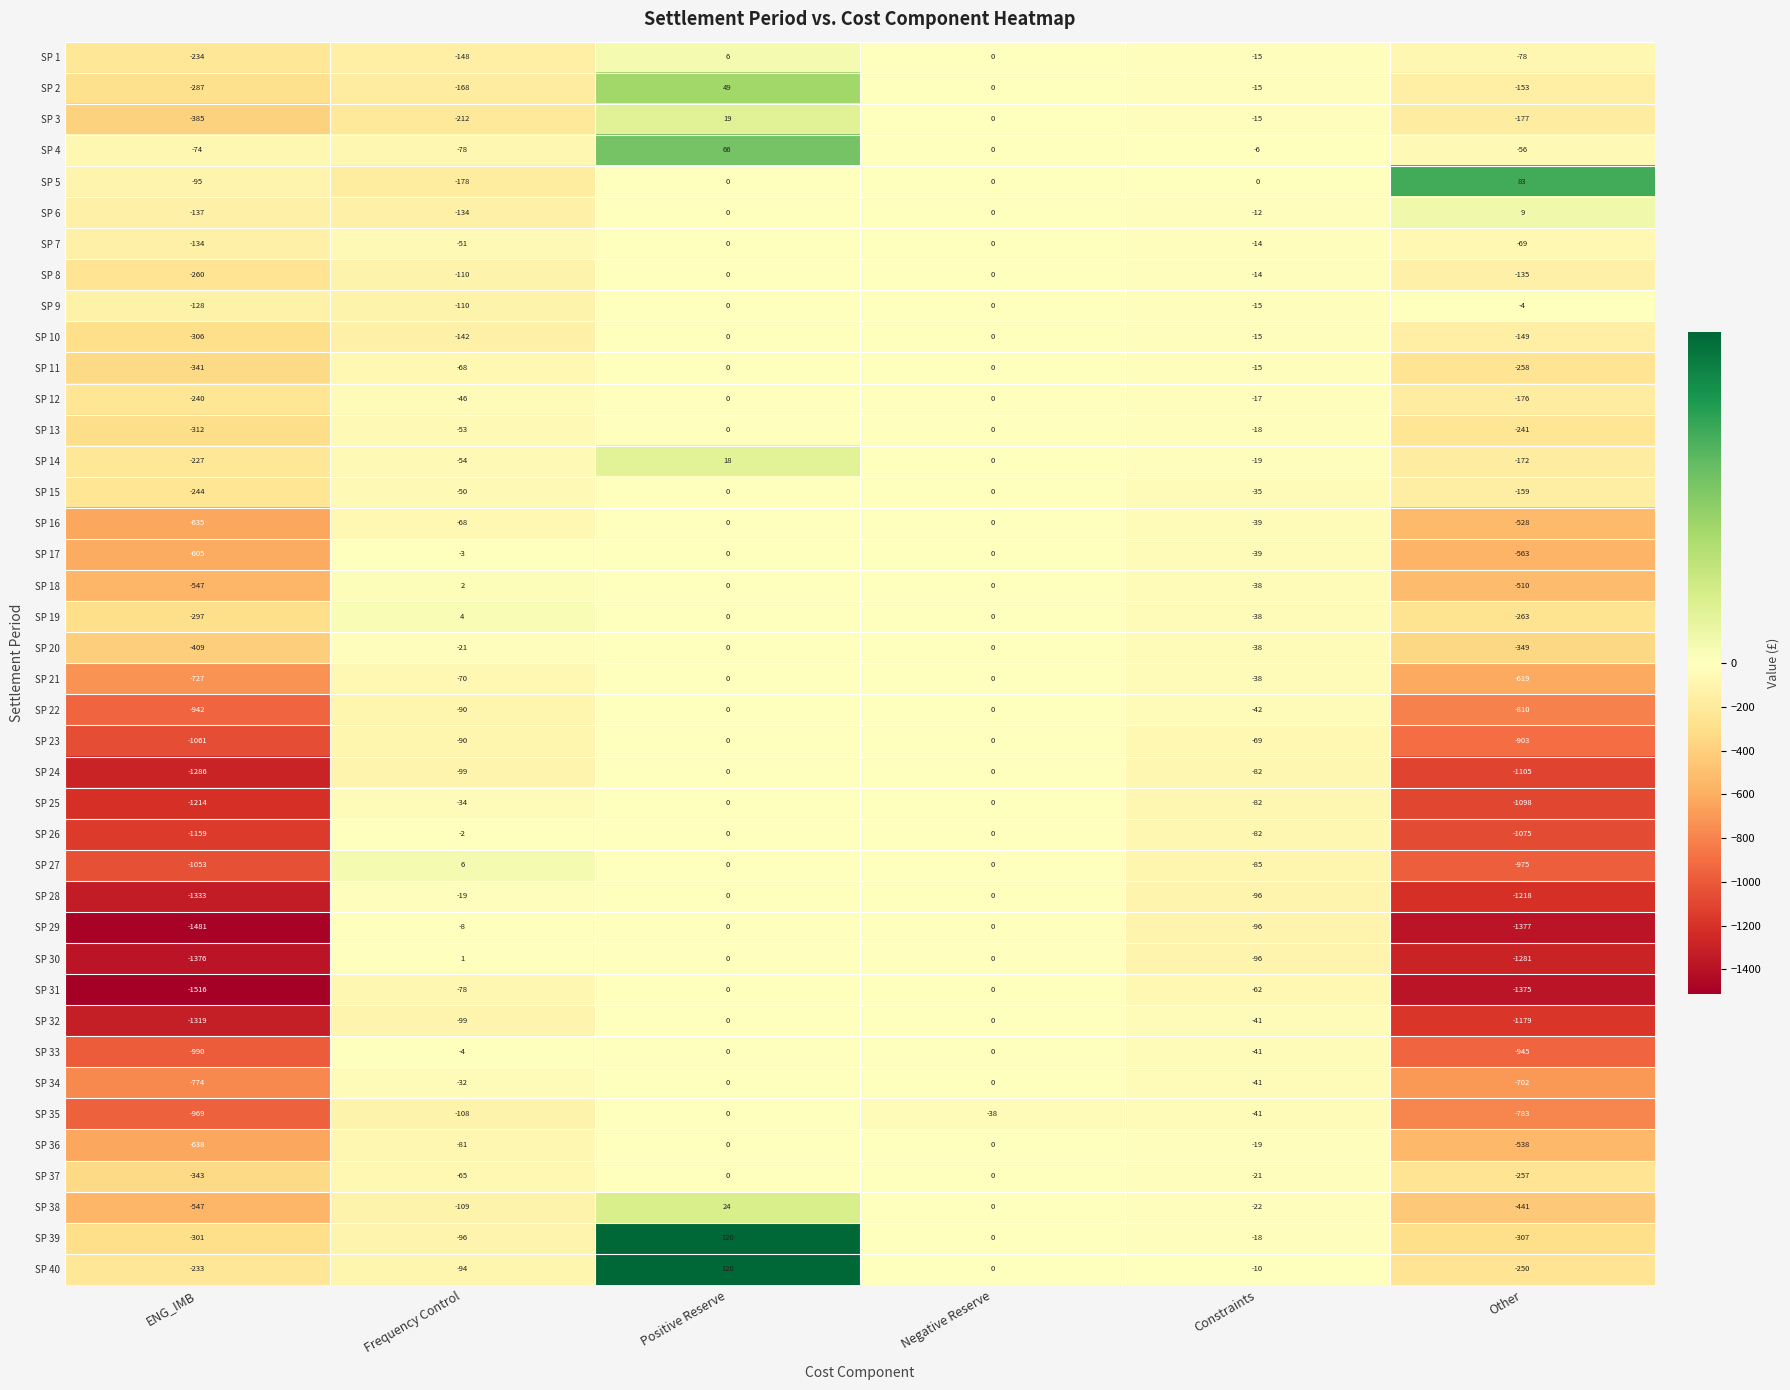

At Other, list the series in order from smallest to largest.

SP 29, SP 31, SP 30, SP 28, SP 32, SP 24, SP 25, SP 26, SP 27, SP 33, SP 23, SP 22, SP 35, SP 34, SP 21, SP 17, SP 36, SP 16, SP 18, SP 38, SP 20, SP 39, SP 19, SP 11, SP 37, SP 40, SP 13, SP 3, SP 12, SP 14, SP 15, SP 2, SP 10, SP 8, SP 1, SP 7, SP 4, SP 9, SP 6, SP 5